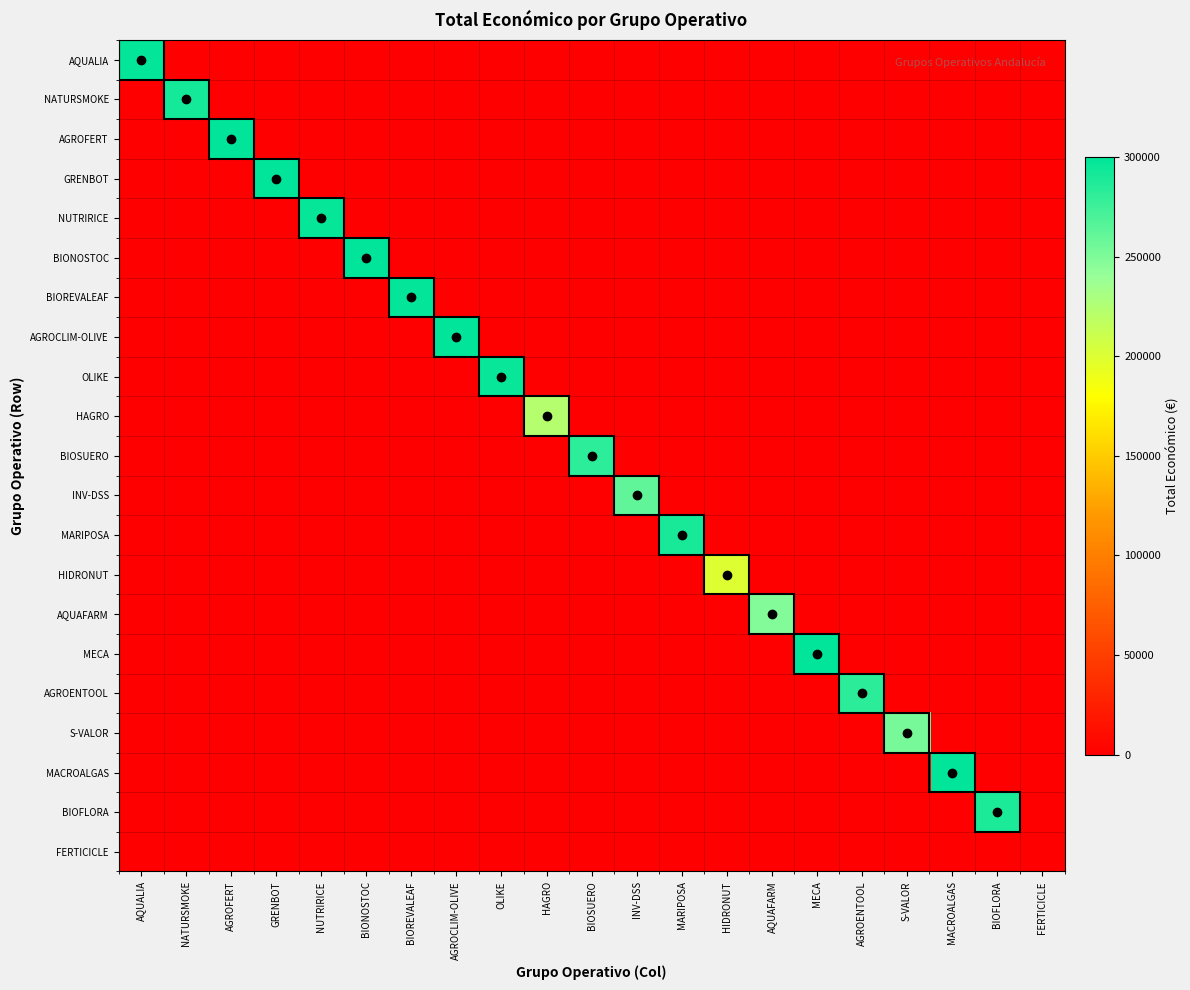

Reading right to left, extract all data points from this chart.

AQUALIA: FERTICICLE=0	BIOFLORA=0	MACROALGAS=0	S-VALOR=0	AGROENTOOL=0	MECA=0	AQUAFARM=0	HIDRONUT=0	MARIPOSA=0	INV-DSS=0	BIOSUERO=0	HAGRO=0	OLIKE=0	AGROCLIM-OLIVE=0	BIOREVALEAF=0	BIONOSTOC=0	NUTRIRICE=0	GRENBOT=0	AGROFERT=0	NATURSMOKE=0	AQUALIA=298790
NATURSMOKE: FERTICICLE=0	BIOFLORA=0	MACROALGAS=0	S-VALOR=0	AGROENTOOL=0	MECA=0	AQUAFARM=0	HIDRONUT=0	MARIPOSA=0	INV-DSS=0	BIOSUERO=0	HAGRO=0	OLIKE=0	AGROCLIM-OLIVE=0	BIOREVALEAF=0	BIONOSTOC=0	NUTRIRICE=0	GRENBOT=0	AGROFERT=0	NATURSMOKE=291639	AQUALIA=0
AGROFERT: FERTICICLE=0	BIOFLORA=0	MACROALGAS=0	S-VALOR=0	AGROENTOOL=0	MECA=0	AQUAFARM=0	HIDRONUT=0	MARIPOSA=0	INV-DSS=0	BIOSUERO=0	HAGRO=0	OLIKE=0	AGROCLIM-OLIVE=0	BIOREVALEAF=0	BIONOSTOC=0	NUTRIRICE=0	GRENBOT=0	AGROFERT=299667	NATURSMOKE=0	AQUALIA=0
GRENBOT: FERTICICLE=0	BIOFLORA=0	MACROALGAS=0	S-VALOR=0	AGROENTOOL=0	MECA=0	AQUAFARM=0	HIDRONUT=0	MARIPOSA=0	INV-DSS=0	BIOSUERO=0	HAGRO=0	OLIKE=0	AGROCLIM-OLIVE=0	BIOREVALEAF=0	BIONOSTOC=0	NUTRIRICE=0	GRENBOT=299900	AGROFERT=0	NATURSMOKE=0	AQUALIA=0
NUTRIRICE: FERTICICLE=0	BIOFLORA=0	MACROALGAS=0	S-VALOR=0	AGROENTOOL=0	MECA=0	AQUAFARM=0	HIDRONUT=0	MARIPOSA=0	INV-DSS=0	BIOSUERO=0	HAGRO=0	OLIKE=0	AGROCLIM-OLIVE=0	BIOREVALEAF=0	BIONOSTOC=0	NUTRIRICE=297186	GRENBOT=0	AGROFERT=0	NATURSMOKE=0	AQUALIA=0
BIONOSTOC: FERTICICLE=0	BIOFLORA=0	MACROALGAS=0	S-VALOR=0	AGROENTOOL=0	MECA=0	AQUAFARM=0	HIDRONUT=0	MARIPOSA=0	INV-DSS=0	BIOSUERO=0	HAGRO=0	OLIKE=0	AGROCLIM-OLIVE=0	BIOREVALEAF=0	BIONOSTOC=299568	NUTRIRICE=0	GRENBOT=0	AGROFERT=0	NATURSMOKE=0	AQUALIA=0
BIOREVALEAF: FERTICICLE=0	BIOFLORA=0	MACROALGAS=0	S-VALOR=0	AGROENTOOL=0	MECA=0	AQUAFARM=0	HIDRONUT=0	MARIPOSA=0	INV-DSS=0	BIOSUERO=0	HAGRO=0	OLIKE=0	AGROCLIM-OLIVE=0	BIOREVALEAF=298027	BIONOSTOC=0	NUTRIRICE=0	GRENBOT=0	AGROFERT=0	NATURSMOKE=0	AQUALIA=0
AGROCLIM-OLIVE: FERTICICLE=0	BIOFLORA=0	MACROALGAS=0	S-VALOR=0	AGROENTOOL=0	MECA=0	AQUAFARM=0	HIDRONUT=0	MARIPOSA=0	INV-DSS=0	BIOSUERO=0	HAGRO=0	OLIKE=0	AGROCLIM-OLIVE=299824	BIOREVALEAF=0	BIONOSTOC=0	NUTRIRICE=0	GRENBOT=0	AGROFERT=0	NATURSMOKE=0	AQUALIA=0
OLIKE: FERTICICLE=0	BIOFLORA=0	MACROALGAS=0	S-VALOR=0	AGROENTOOL=0	MECA=0	AQUAFARM=0	HIDRONUT=0	MARIPOSA=0	INV-DSS=0	BIOSUERO=0	HAGRO=0	OLIKE=295313	AGROCLIM-OLIVE=0	BIOREVALEAF=0	BIONOSTOC=0	NUTRIRICE=0	GRENBOT=0	AGROFERT=0	NATURSMOKE=0	AQUALIA=0
HAGRO: FERTICICLE=0	BIOFLORA=0	MACROALGAS=0	S-VALOR=0	AGROENTOOL=0	MECA=0	AQUAFARM=0	HIDRONUT=0	MARIPOSA=0	INV-DSS=0	BIOSUERO=0	HAGRO=223619	OLIKE=0	AGROCLIM-OLIVE=0	BIOREVALEAF=0	BIONOSTOC=0	NUTRIRICE=0	GRENBOT=0	AGROFERT=0	NATURSMOKE=0	AQUALIA=0
BIOSUERO: FERTICICLE=0	BIOFLORA=0	MACROALGAS=0	S-VALOR=0	AGROENTOOL=0	MECA=0	AQUAFARM=0	HIDRONUT=0	MARIPOSA=0	INV-DSS=0	BIOSUERO=281639	HAGRO=0	OLIKE=0	AGROCLIM-OLIVE=0	BIOREVALEAF=0	BIONOSTOC=0	NUTRIRICE=0	GRENBOT=0	AGROFERT=0	NATURSMOKE=0	AQUALIA=0
INV-DSS: FERTICICLE=0	BIOFLORA=0	MACROALGAS=0	S-VALOR=0	AGROENTOOL=0	MECA=0	AQUAFARM=0	HIDRONUT=0	MARIPOSA=0	INV-DSS=262252	BIOSUERO=0	HAGRO=0	OLIKE=0	AGROCLIM-OLIVE=0	BIOREVALEAF=0	BIONOSTOC=0	NUTRIRICE=0	GRENBOT=0	AGROFERT=0	NATURSMOKE=0	AQUALIA=0
MARIPOSA: FERTICICLE=0	BIOFLORA=0	MACROALGAS=0	S-VALOR=0	AGROENTOOL=0	MECA=0	AQUAFARM=0	HIDRONUT=0	MARIPOSA=290550	INV-DSS=0	BIOSUERO=0	HAGRO=0	OLIKE=0	AGROCLIM-OLIVE=0	BIOREVALEAF=0	BIONOSTOC=0	NUTRIRICE=0	GRENBOT=0	AGROFERT=0	NATURSMOKE=0	AQUALIA=0
HIDRONUT: FERTICICLE=0	BIOFLORA=0	MACROALGAS=0	S-VALOR=0	AGROENTOOL=0	MECA=0	AQUAFARM=0	HIDRONUT=200363	MARIPOSA=0	INV-DSS=0	BIOSUERO=0	HAGRO=0	OLIKE=0	AGROCLIM-OLIVE=0	BIOREVALEAF=0	BIONOSTOC=0	NUTRIRICE=0	GRENBOT=0	AGROFERT=0	NATURSMOKE=0	AQUALIA=0
AQUAFARM: FERTICICLE=0	BIOFLORA=0	MACROALGAS=0	S-VALOR=0	AGROENTOOL=0	MECA=0	AQUAFARM=247499	HIDRONUT=0	MARIPOSA=0	INV-DSS=0	BIOSUERO=0	HAGRO=0	OLIKE=0	AGROCLIM-OLIVE=0	BIOREVALEAF=0	BIONOSTOC=0	NUTRIRICE=0	GRENBOT=0	AGROFERT=0	NATURSMOKE=0	AQUALIA=0
MECA: FERTICICLE=0	BIOFLORA=0	MACROALGAS=0	S-VALOR=0	AGROENTOOL=0	MECA=298853	AQUAFARM=0	HIDRONUT=0	MARIPOSA=0	INV-DSS=0	BIOSUERO=0	HAGRO=0	OLIKE=0	AGROCLIM-OLIVE=0	BIOREVALEAF=0	BIONOSTOC=0	NUTRIRICE=0	GRENBOT=0	AGROFERT=0	NATURSMOKE=0	AQUALIA=0
AGROENTOOL: FERTICICLE=0	BIOFLORA=0	MACROALGAS=0	S-VALOR=0	AGROENTOOL=283310	MECA=0	AQUAFARM=0	HIDRONUT=0	MARIPOSA=0	INV-DSS=0	BIOSUERO=0	HAGRO=0	OLIKE=0	AGROCLIM-OLIVE=0	BIOREVALEAF=0	BIONOSTOC=0	NUTRIRICE=0	GRENBOT=0	AGROFERT=0	NATURSMOKE=0	AQUALIA=0
S-VALOR: FERTICICLE=0	BIOFLORA=0	MACROALGAS=0	S-VALOR=252456	AGROENTOOL=0	MECA=0	AQUAFARM=0	HIDRONUT=0	MARIPOSA=0	INV-DSS=0	BIOSUERO=0	HAGRO=0	OLIKE=0	AGROCLIM-OLIVE=0	BIOREVALEAF=0	BIONOSTOC=0	NUTRIRICE=0	GRENBOT=0	AGROFERT=0	NATURSMOKE=0	AQUALIA=0
MACROALGAS: FERTICICLE=0	BIOFLORA=0	MACROALGAS=299858	S-VALOR=0	AGROENTOOL=0	MECA=0	AQUAFARM=0	HIDRONUT=0	MARIPOSA=0	INV-DSS=0	BIOSUERO=0	HAGRO=0	OLIKE=0	AGROCLIM-OLIVE=0	BIOREVALEAF=0	BIONOSTOC=0	NUTRIRICE=0	GRENBOT=0	AGROFERT=0	NATURSMOKE=0	AQUALIA=0
BIOFLORA: FERTICICLE=0	BIOFLORA=288442	MACROALGAS=0	S-VALOR=0	AGROENTOOL=0	MECA=0	AQUAFARM=0	HIDRONUT=0	MARIPOSA=0	INV-DSS=0	BIOSUERO=0	HAGRO=0	OLIKE=0	AGROCLIM-OLIVE=0	BIOREVALEAF=0	BIONOSTOC=0	NUTRIRICE=0	GRENBOT=0	AGROFERT=0	NATURSMOKE=0	AQUALIA=0
FERTICICLE: FERTICICLE=0	BIOFLORA=0	MACROALGAS=0	S-VALOR=0	AGROENTOOL=0	MECA=0	AQUAFARM=0	HIDRONUT=0	MARIPOSA=0	INV-DSS=0	BIOSUERO=0	HAGRO=0	OLIKE=0	AGROCLIM-OLIVE=0	BIOREVALEAF=0	BIONOSTOC=0	NUTRIRICE=0	GRENBOT=0	AGROFERT=0	NATURSMOKE=0	AQUALIA=0